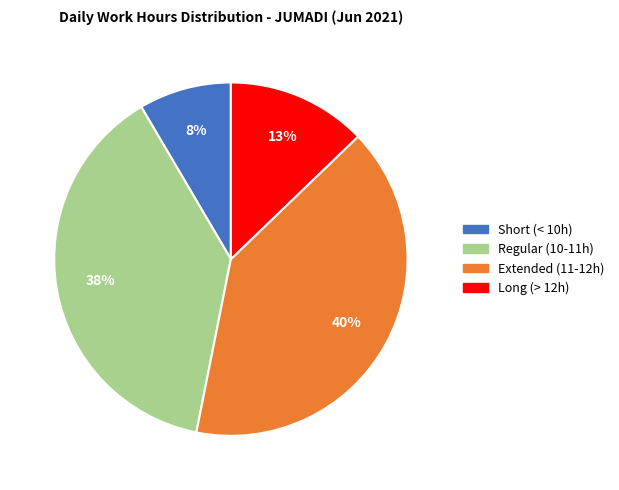

Is there any slice that represents more than half of the pie?

No